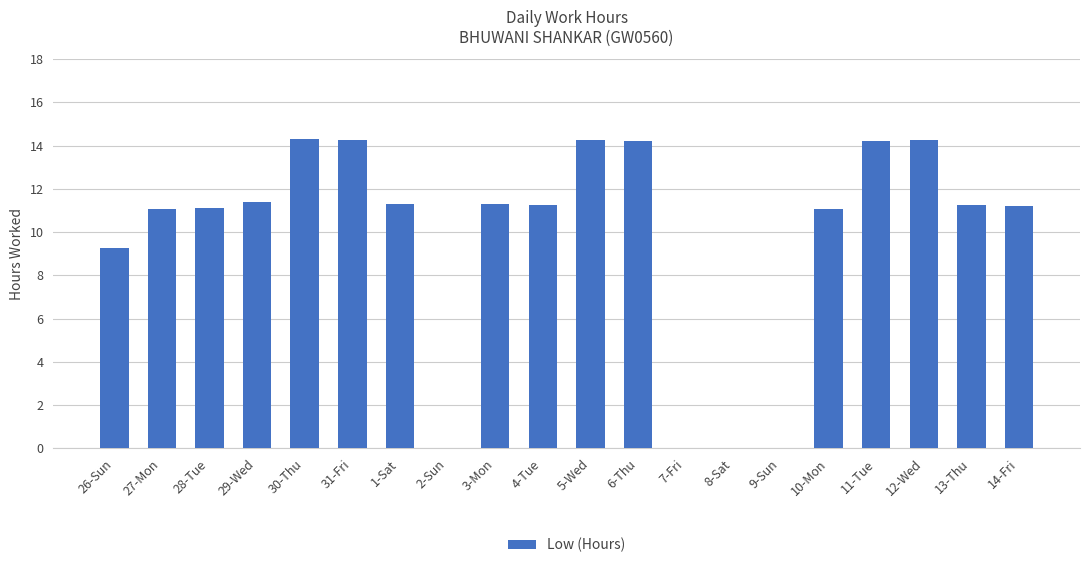

What is the sum of all values?

195.8